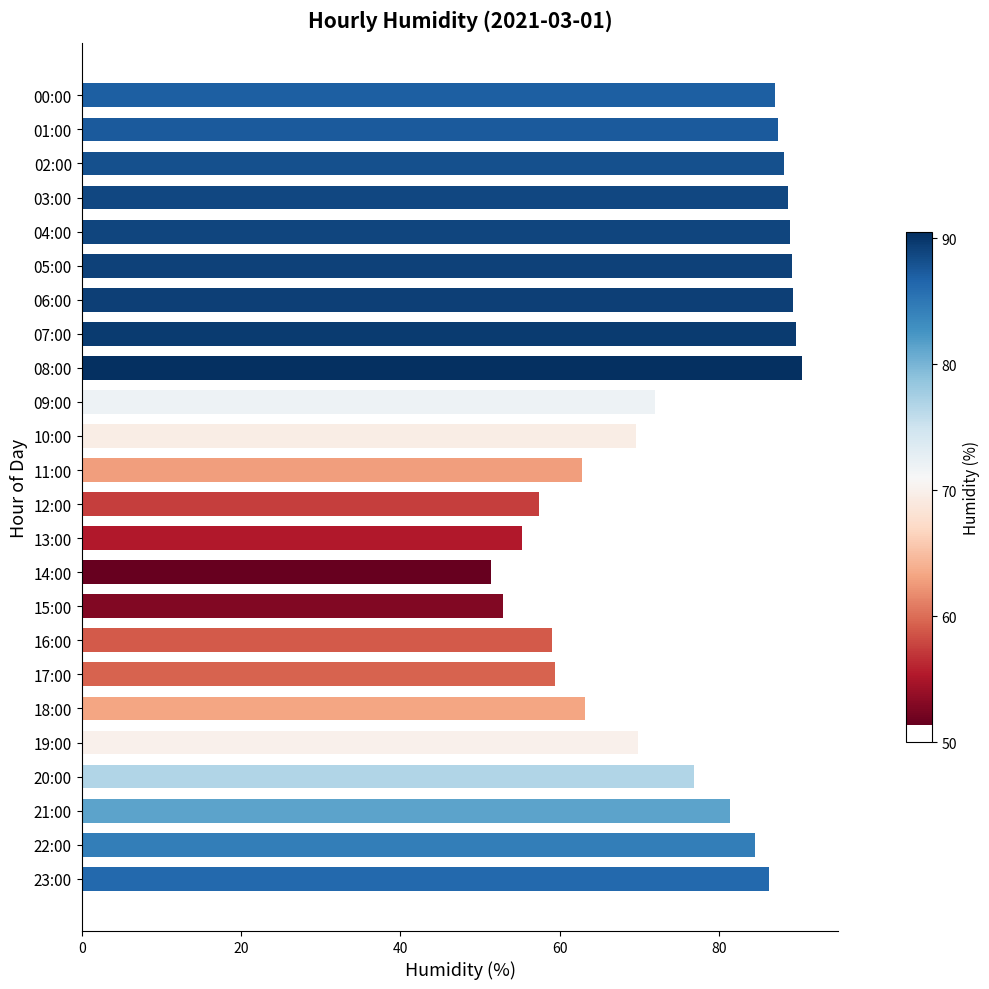

Read the value at 01:00.

87.4